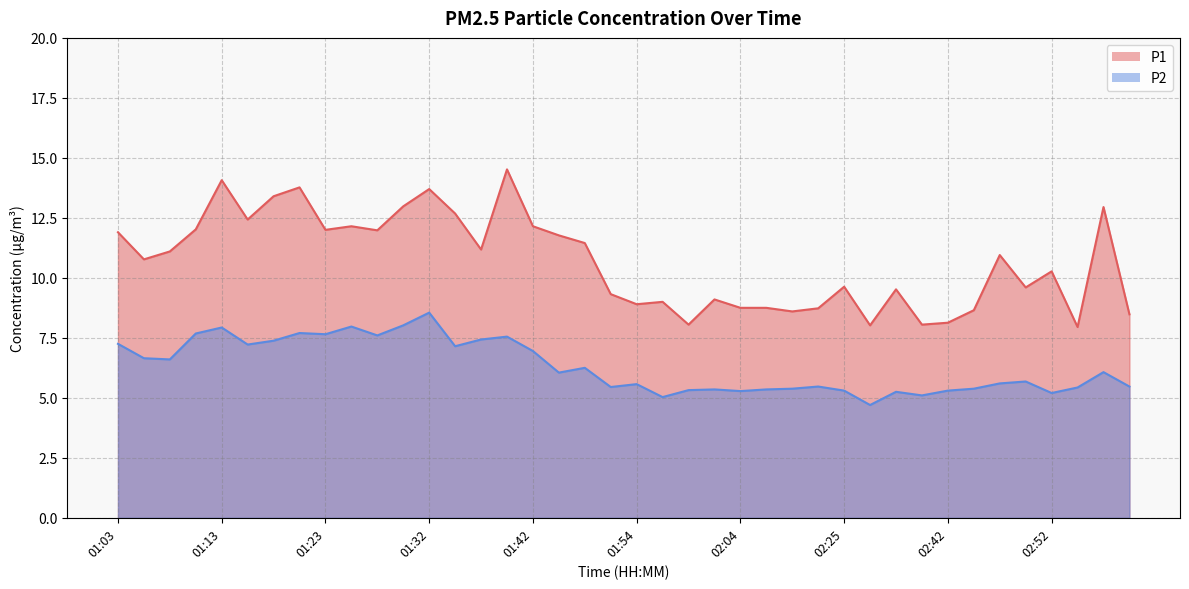

Reading left to right, extract all data points from this chart.

P1: 11.9	10.8	11.1	12.0	14.1	12.4	13.4	13.8	12.0	12.2	12.0	13.0	13.7	12.7	11.2	14.5	12.2	11.8	11.4	9.3	8.9	9.0	8.1	9.1	8.8	8.8	8.6	8.7	9.6	8.0	9.5	8.1	8.1	8.7	10.9	9.6	10.3	8.0	12.9	8.5
P2: 7.2	6.7	6.6	7.7	7.9	7.2	7.4	7.7	7.7	8.0	7.6	8.0	8.6	7.2	7.4	7.5	7.0	6.0	6.2	5.5	5.6	5.0	5.3	5.3	5.3	5.3	5.4	5.5	5.3	4.7	5.2	5.1	5.3	5.4	5.6	5.7	5.2	5.4	6.1	5.5